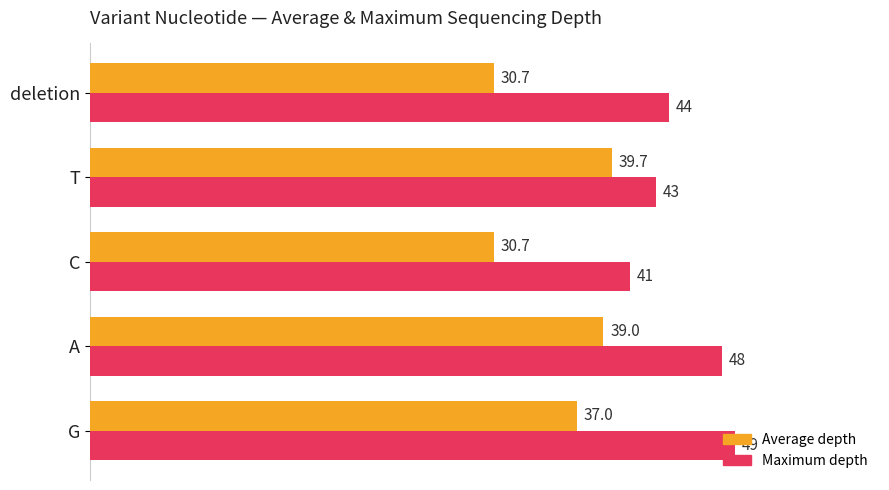

How many series are shown in this chart?

2